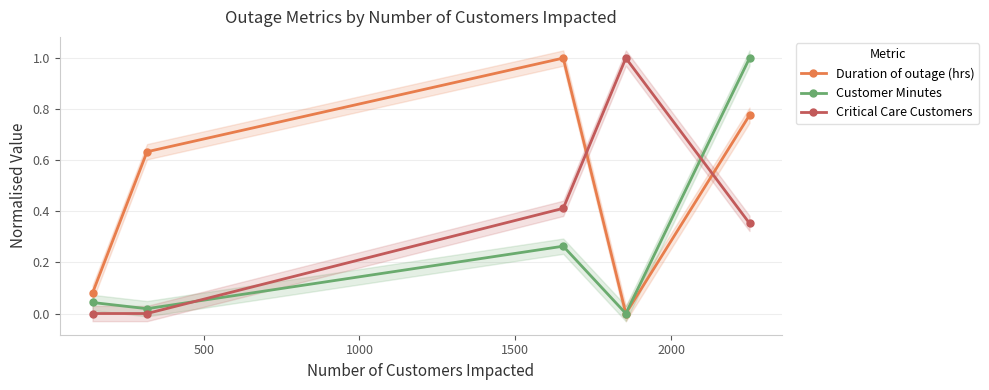

In Duration of outage (hrs), how many points are higher than both neighbors (excluding endpoints)?

1